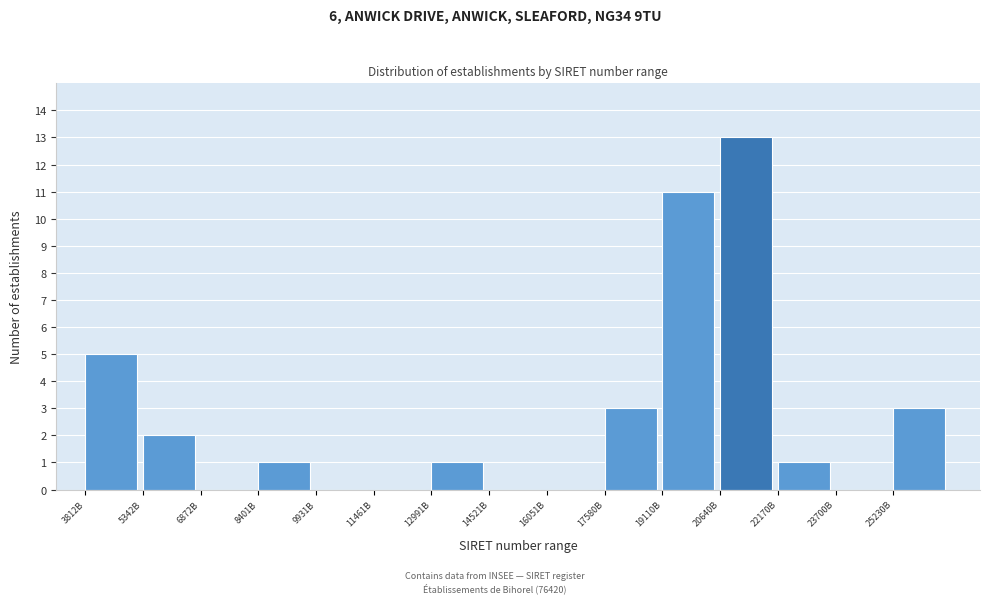

Reading left to right, extract all data points from this chart.

3812B=5	5342B=2	6872B=0	8401B=1	9931B=0	11461B=0	12991B=1	14521B=0	16051B=0	17580B=3	19110B=11	20640B=13	22170B=1	23700B=0	25230B=3